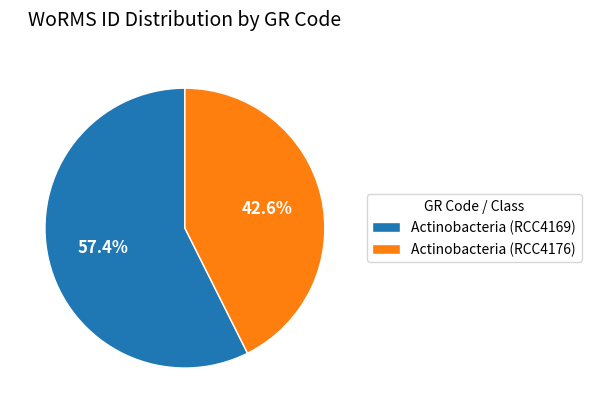

Between Actinobacteria (RCC4176) and Actinobacteria (RCC4169), which is larger?

Actinobacteria (RCC4169)